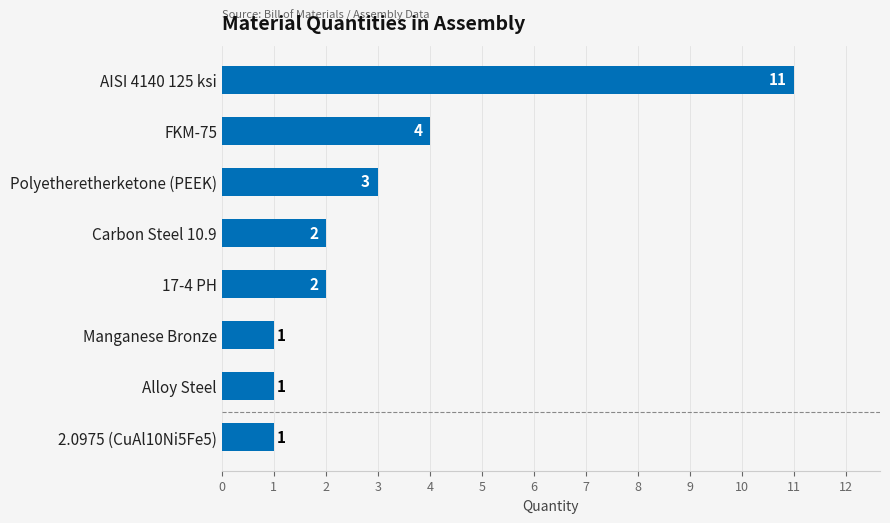

Between Alloy Steel and 17-4 PH, which is larger?

17-4 PH